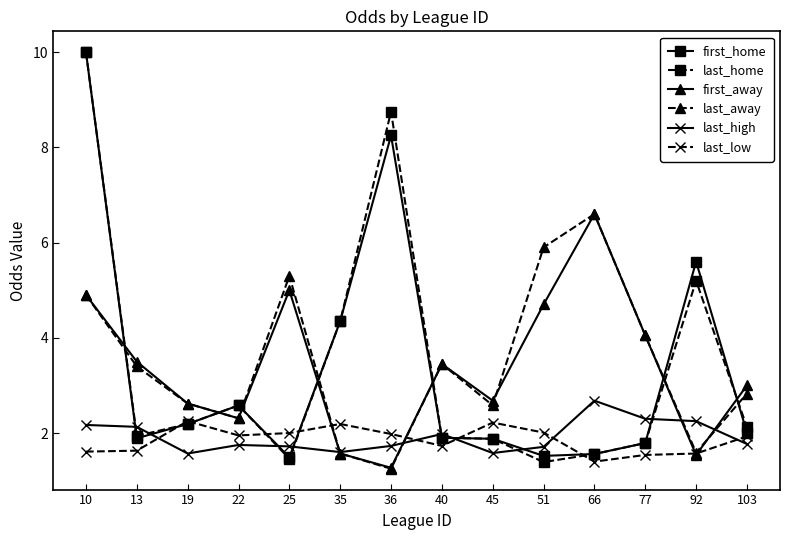

At how many categories does at least one series exceed 6?

3